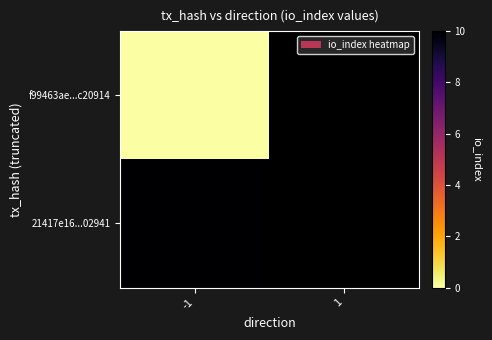

How many data points does each series have?

2